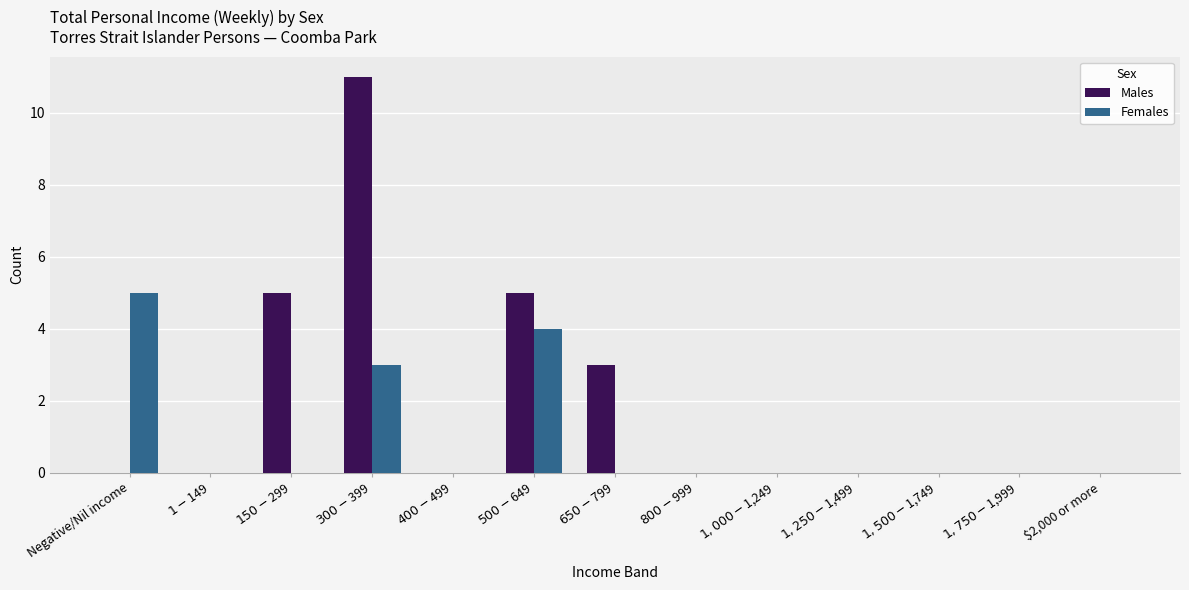

At which label does Males reach its peak?

$300-$399